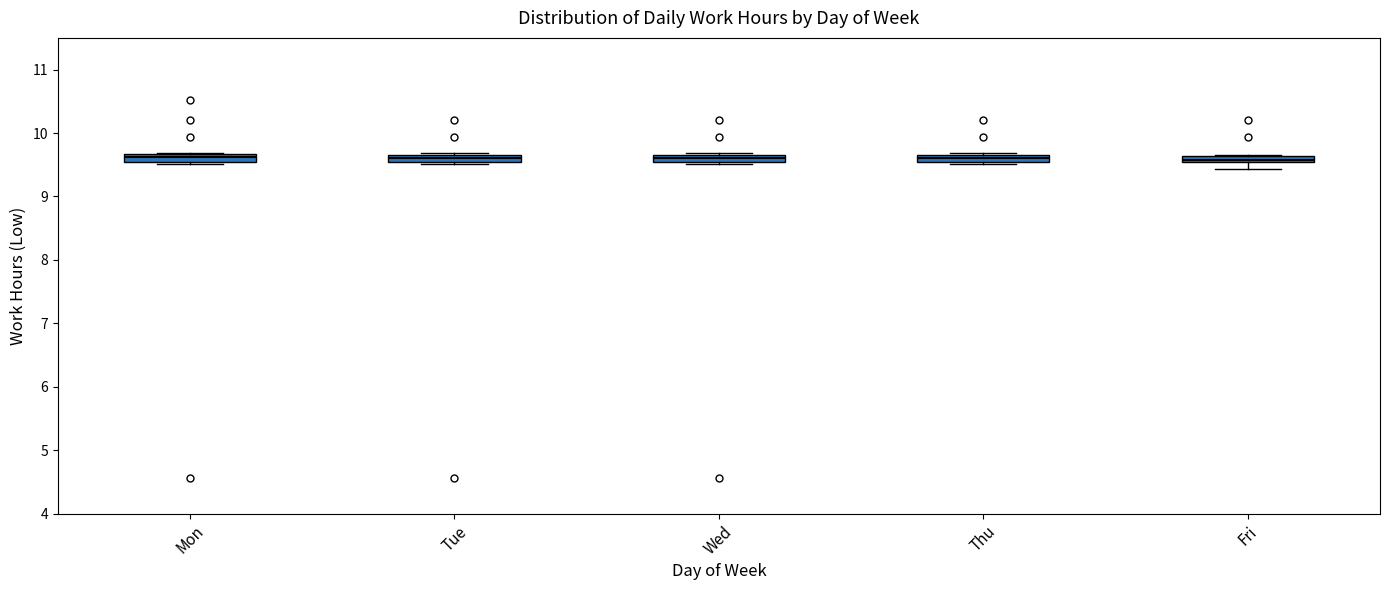

Where is the lower edge of the box for Thu on the y-axis? The values are not printed on the chart, so give them approximately, as read against the axis.

9.5